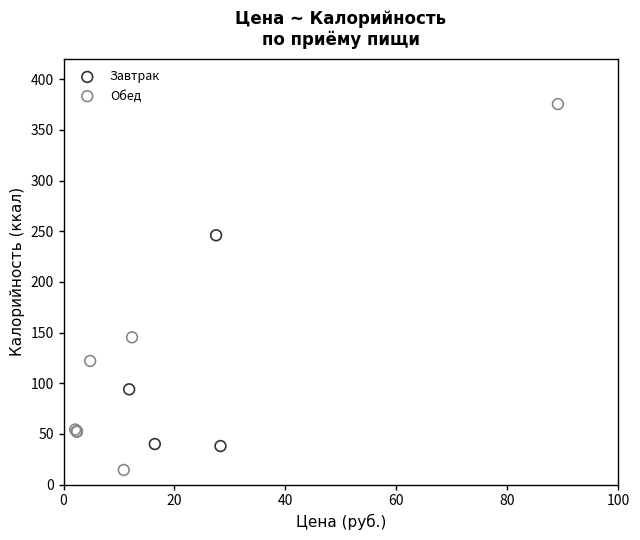

Which series has the largest Y range (max minus min)?

Обед